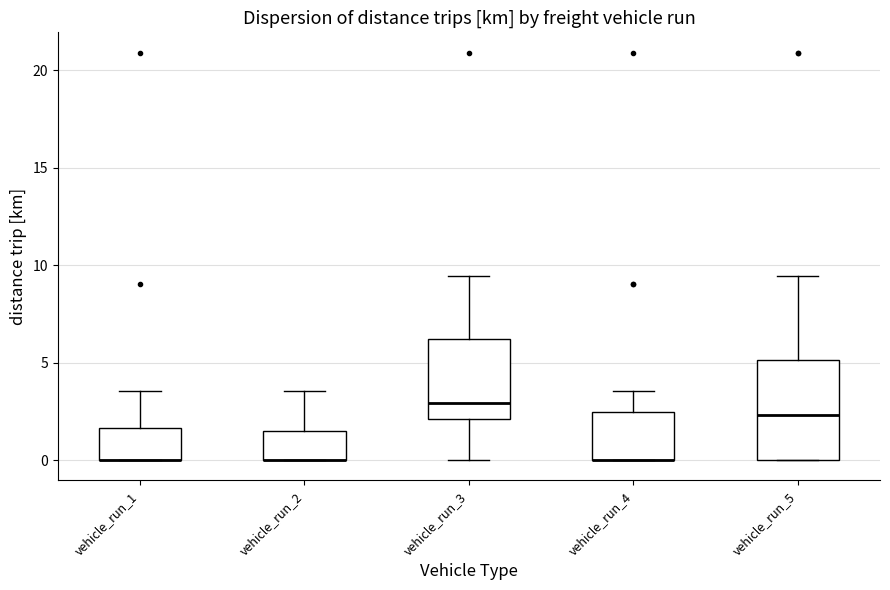

Reading left to right, read every box against the y-axis: the position of its median line, the range the box covers, and the ends of its whiskers. The values are not printed on the chart, so give them approximately, as read against the axis.

vehicle_run_1: median 0.0 (drawn on the box's lower edge), box 0.0 to 1.5, whiskers 0.0 to 3.5
vehicle_run_2: median 0.0 (drawn on the box's lower edge), box 0.0 to 1.5, whiskers 0.0 to 3.5
vehicle_run_3: median 3.0, box 2.0 to 6.0, whiskers 0.0 to 9.5
vehicle_run_4: median 0.0 (drawn on the box's lower edge), box 0.0 to 2.5, whiskers 0.0 to 3.5
vehicle_run_5: median 2.5, box 0.0 to 5.0, whiskers 0.0 to 9.5